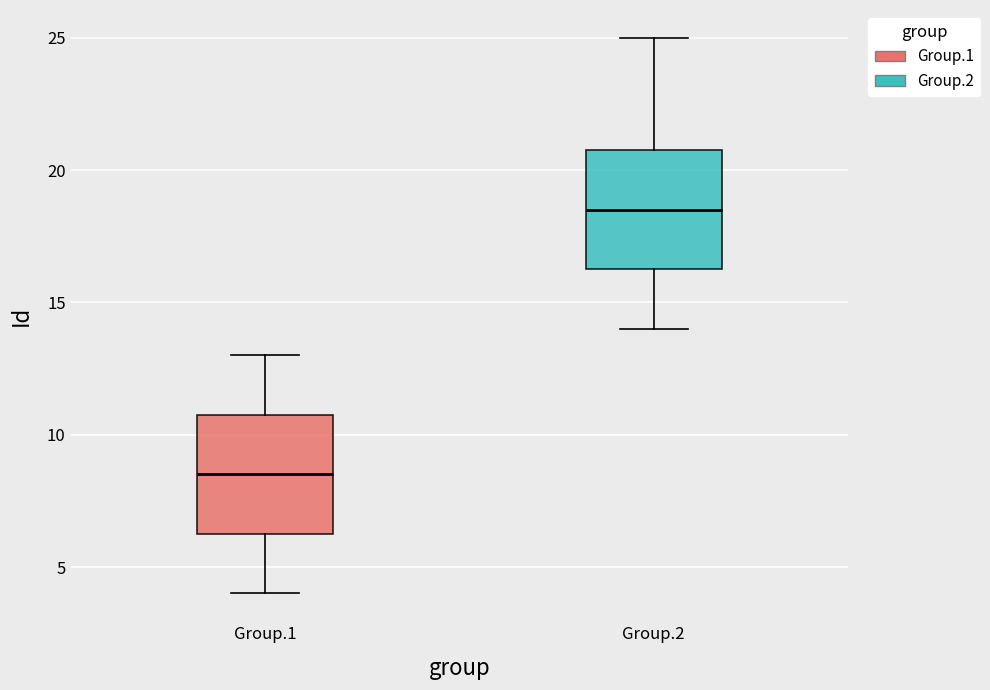

Reading left to right, read every box against the y-axis: the position of its median line, the range the box covers, and the ends of its whiskers. The values are not printed on the chart, so give them approximately, as read against the axis.

Group.1: median 8.5, box 6.5 to 11.0, whiskers 4.0 to 13.0
Group.2: median 18.5, box 16.5 to 21.0, whiskers 14.0 to 25.0